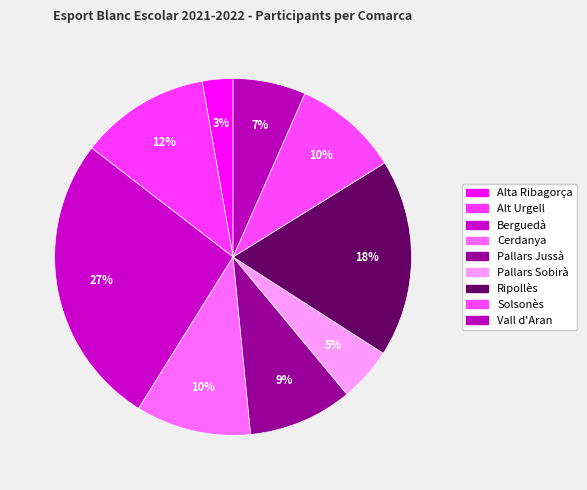

Is there any slice that represents more than half of the pie?

No